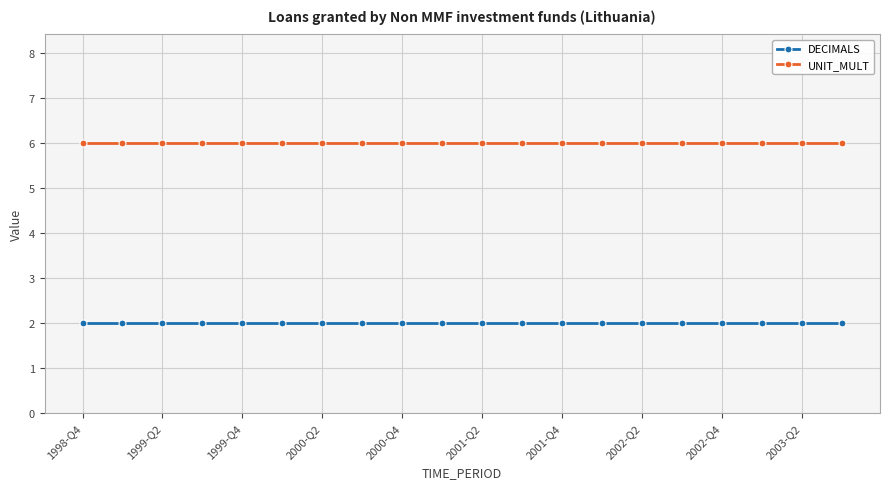

At how many categories does at least one series exceed 2?

20